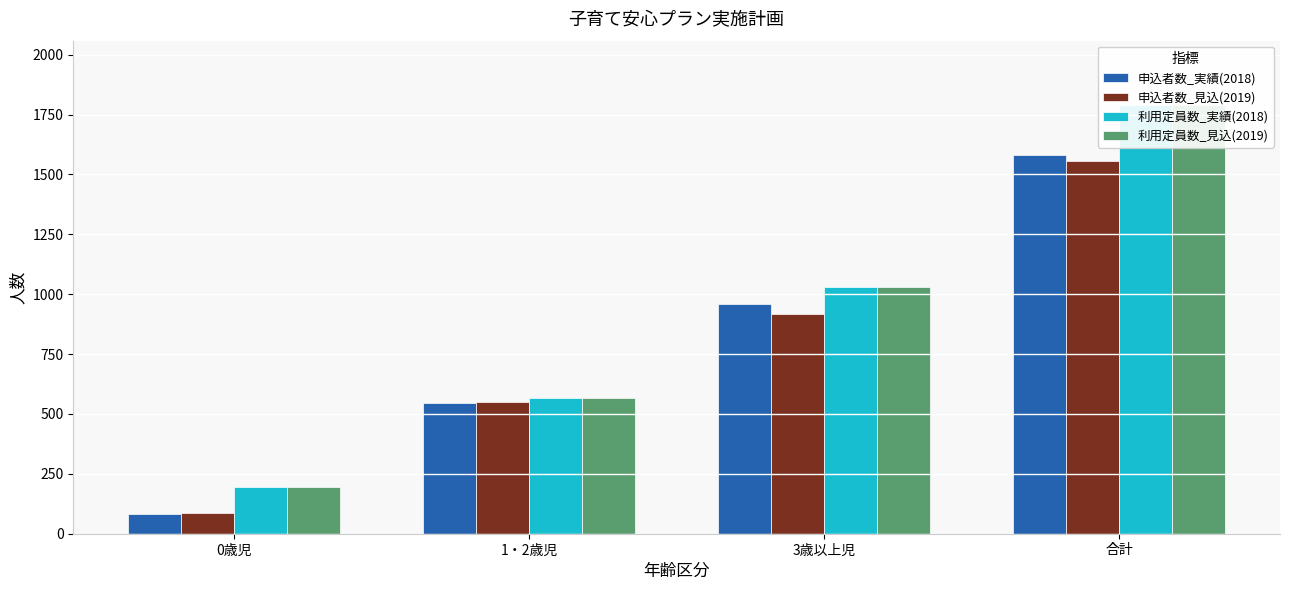

What is the average value of the 利用定員数_実績(2018) series?

895